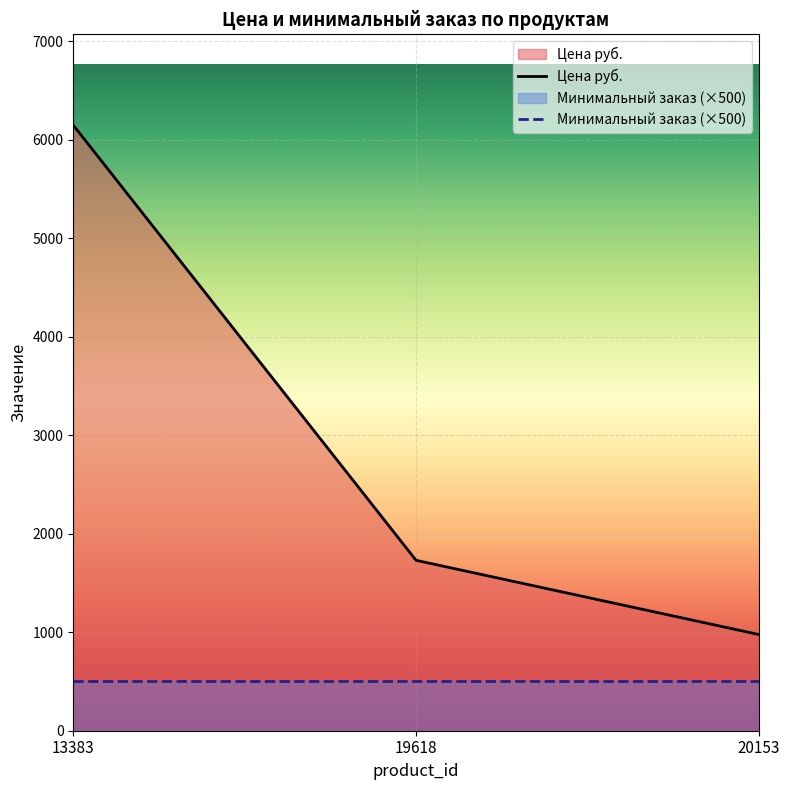

Where is the data nearest to the value 3563?

19618